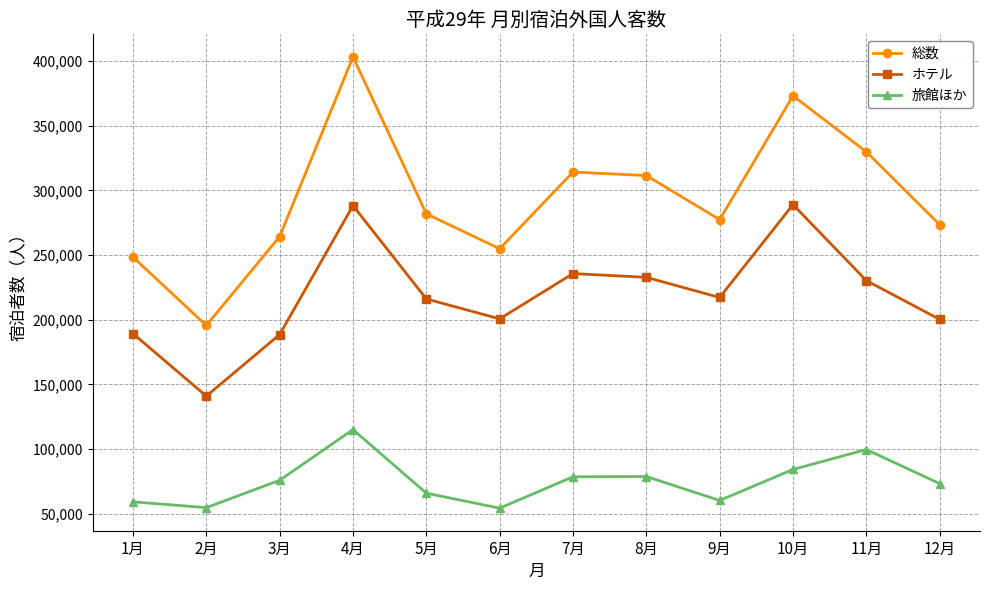

What is the difference between the 総数 values at 3月 and 2月?

68747